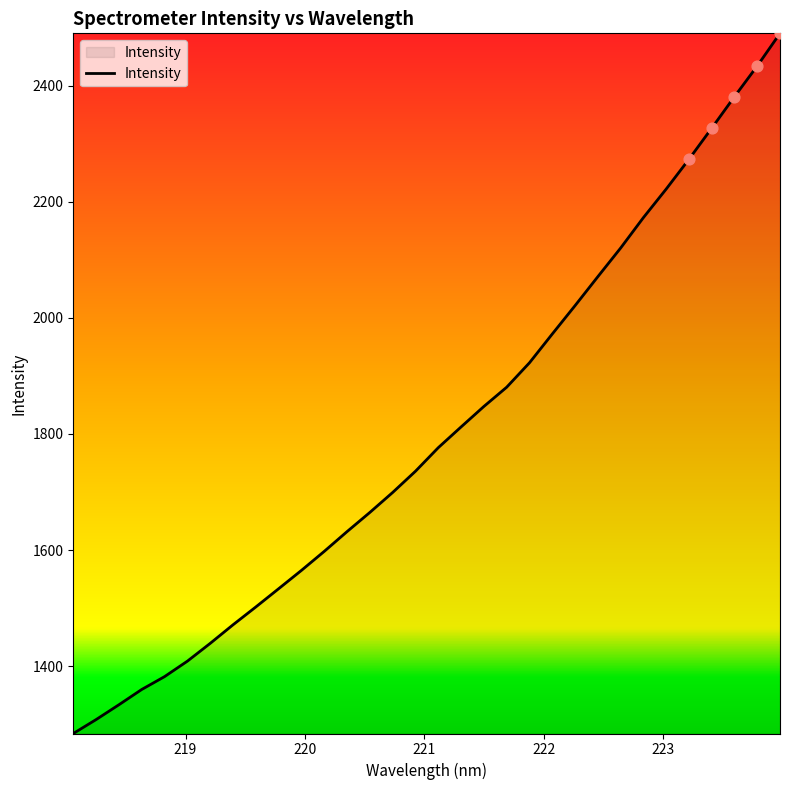

What is the smallest value displayed?

1283.8